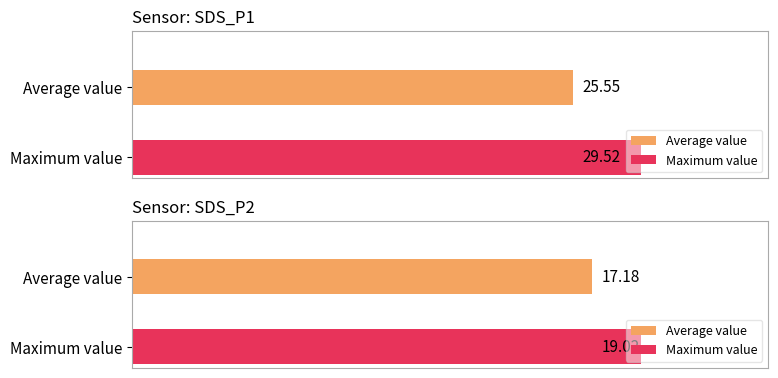

What is the greatest value displayed?

29.5